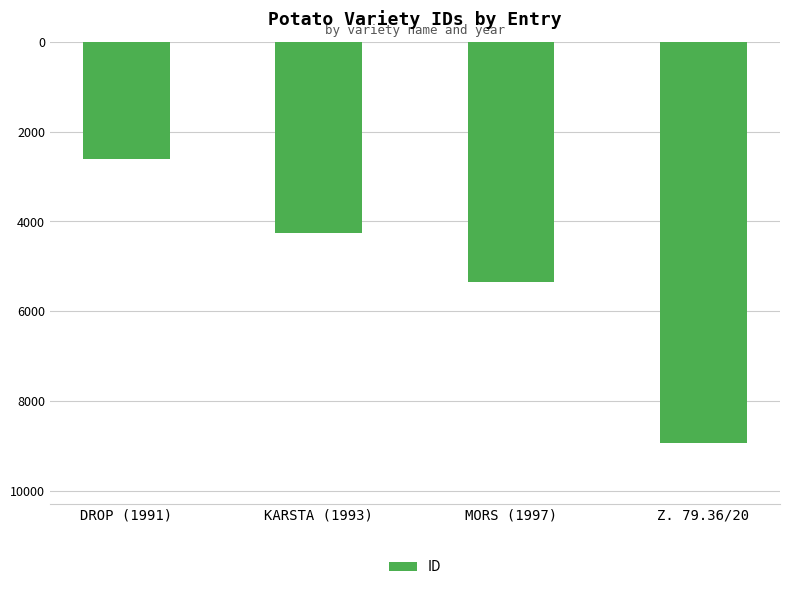

What is the difference between the values at KARSTA (1993) and DROP (1991)?

1645